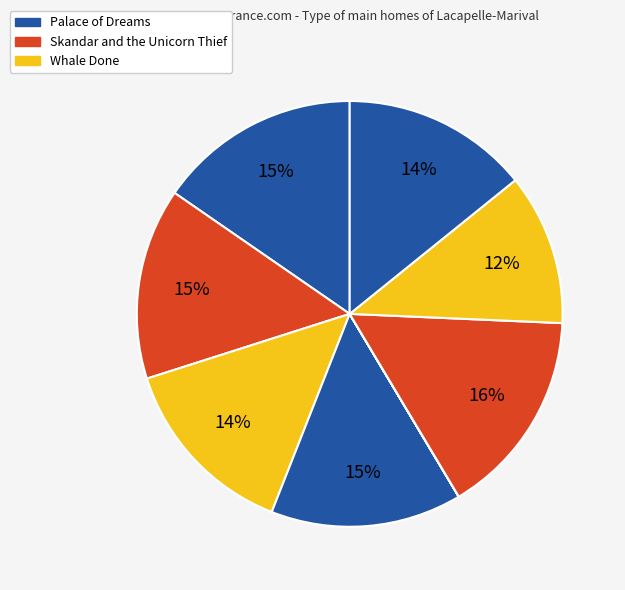

Does any single category account for the majority?

No